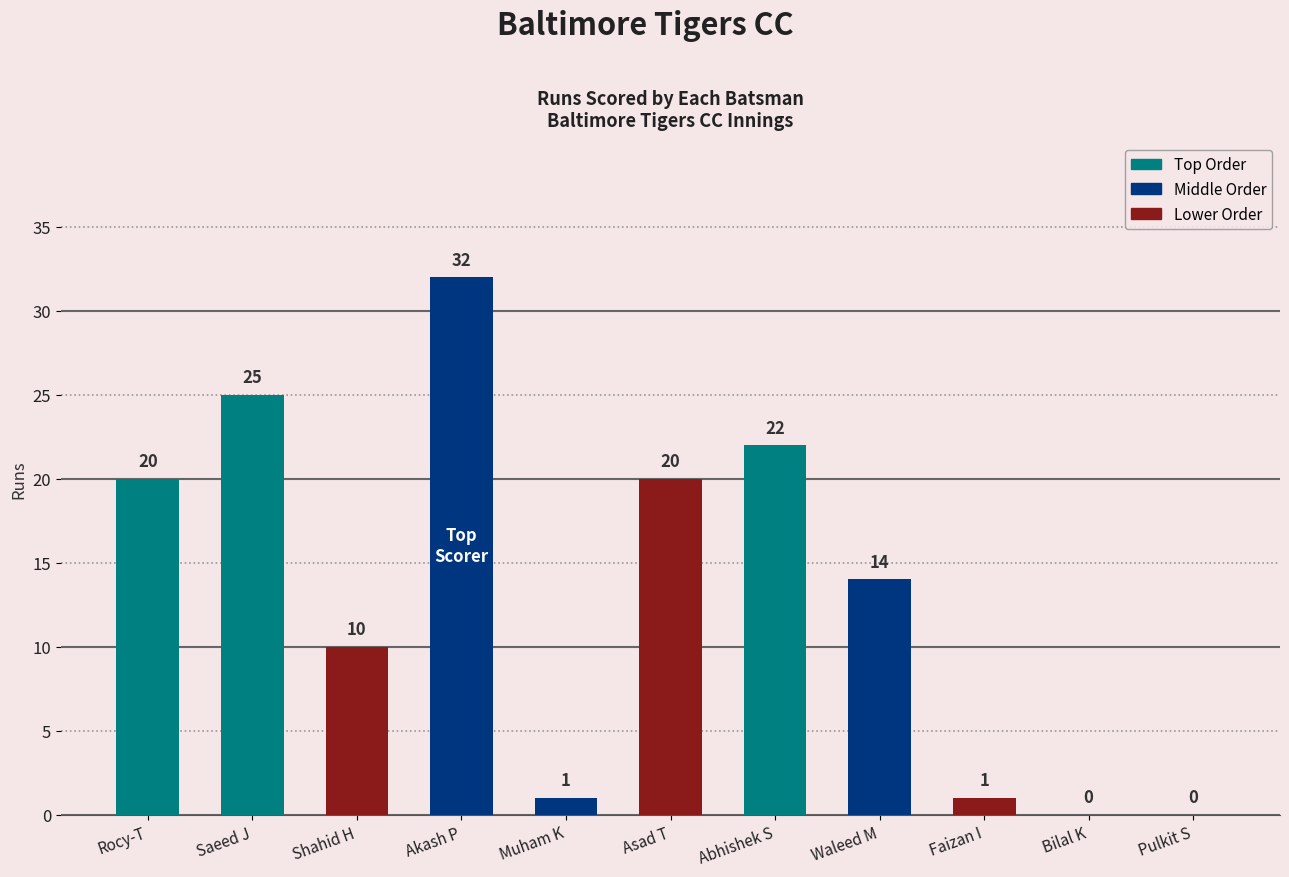

What is the sum of all values?

145